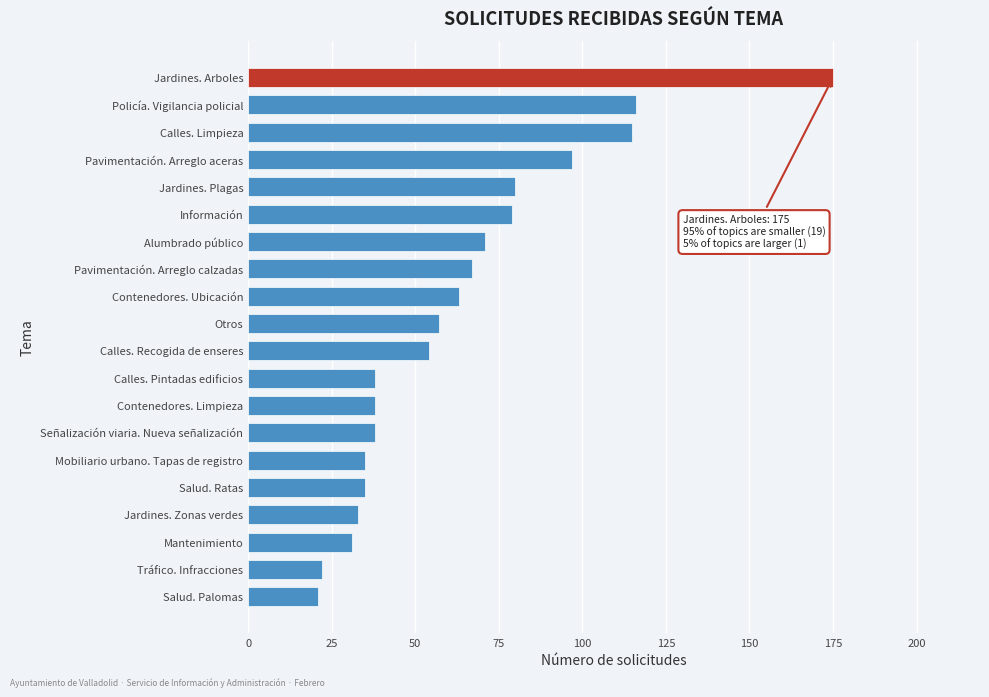

Reading bottom to top, list all the values displayed in this chart.

Salud. Palomas=21	Tráfico. Infracciones=22	Mantenimiento=31	Jardines. Zonas verdes=33	Salud. Ratas=35	Mobiliario urbano. Tapas de registro=35	Señalización viaria. Nueva señalización=38	Contenedores. Limpieza=38	Calles. Pintadas edificios=38	Calles. Recogida de enseres=54	Otros=57	Contenedores. Ubicación=63	Pavimentación. Arreglo calzadas=67	Alumbrado público=71	Información=79	Jardines. Plagas=80	Pavimentación. Arreglo aceras=97	Calles. Limpieza=115	Policía. Vigilancia policial=116	Jardines. Arboles=175